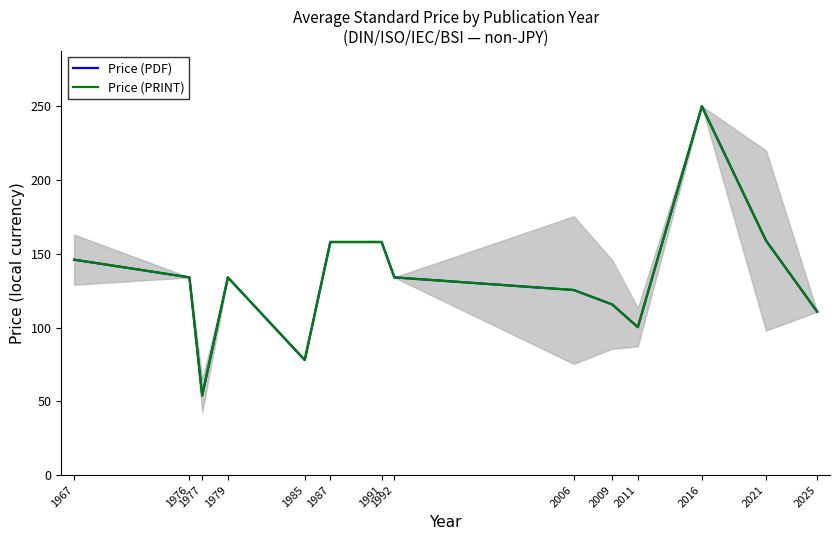

True or false: Price (PDF) has more than 0 interior local peaks.

True